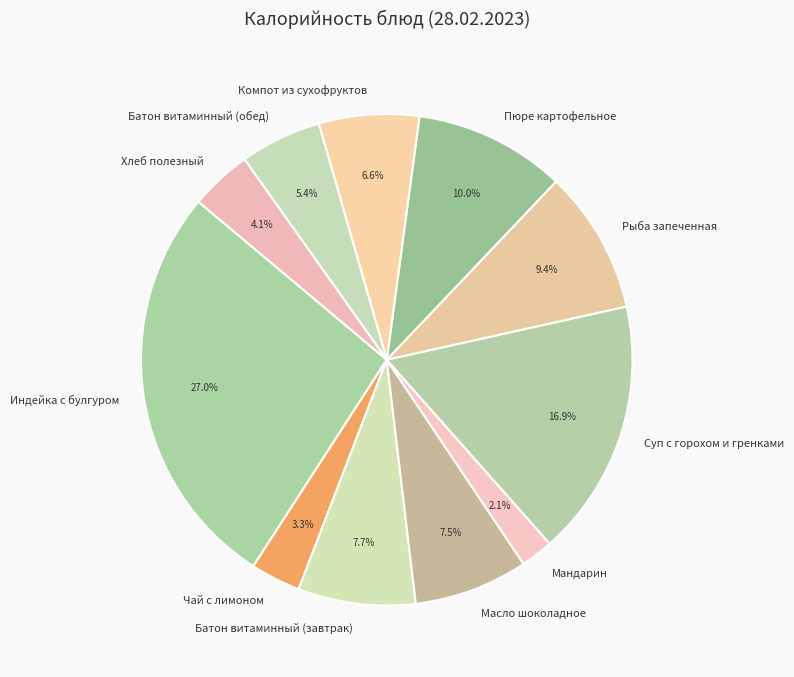

Combined, what portion of the pie is Чай с лимоном and Компот из сухофруктов?

9.9%